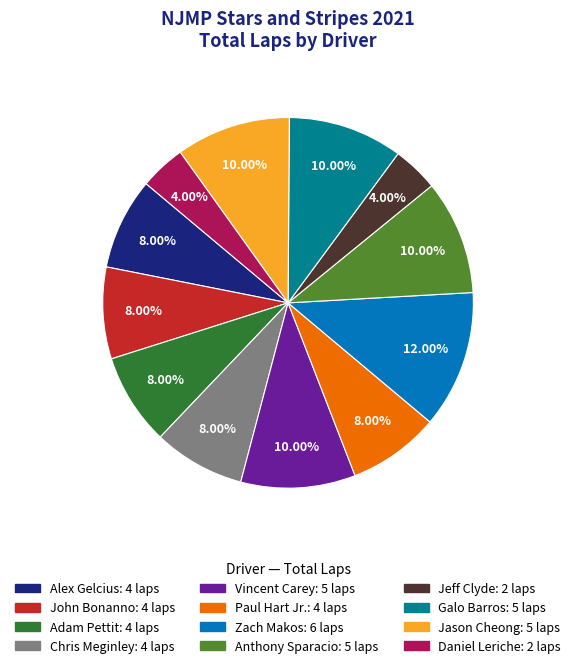

What percentage is the Paul Hart Jr. slice, to the nearest percent?

8%